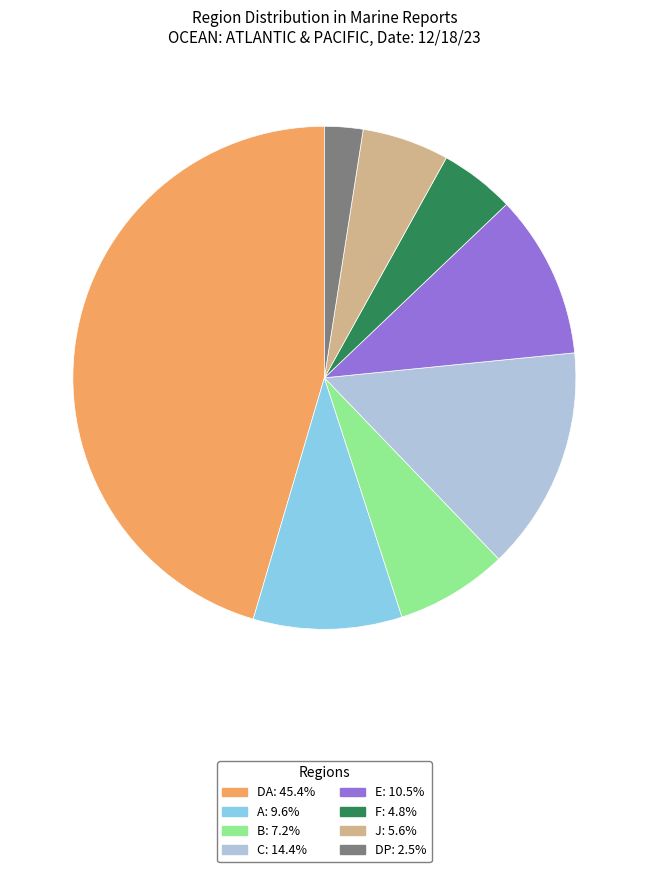

Is there a majority slice in this chart?

No